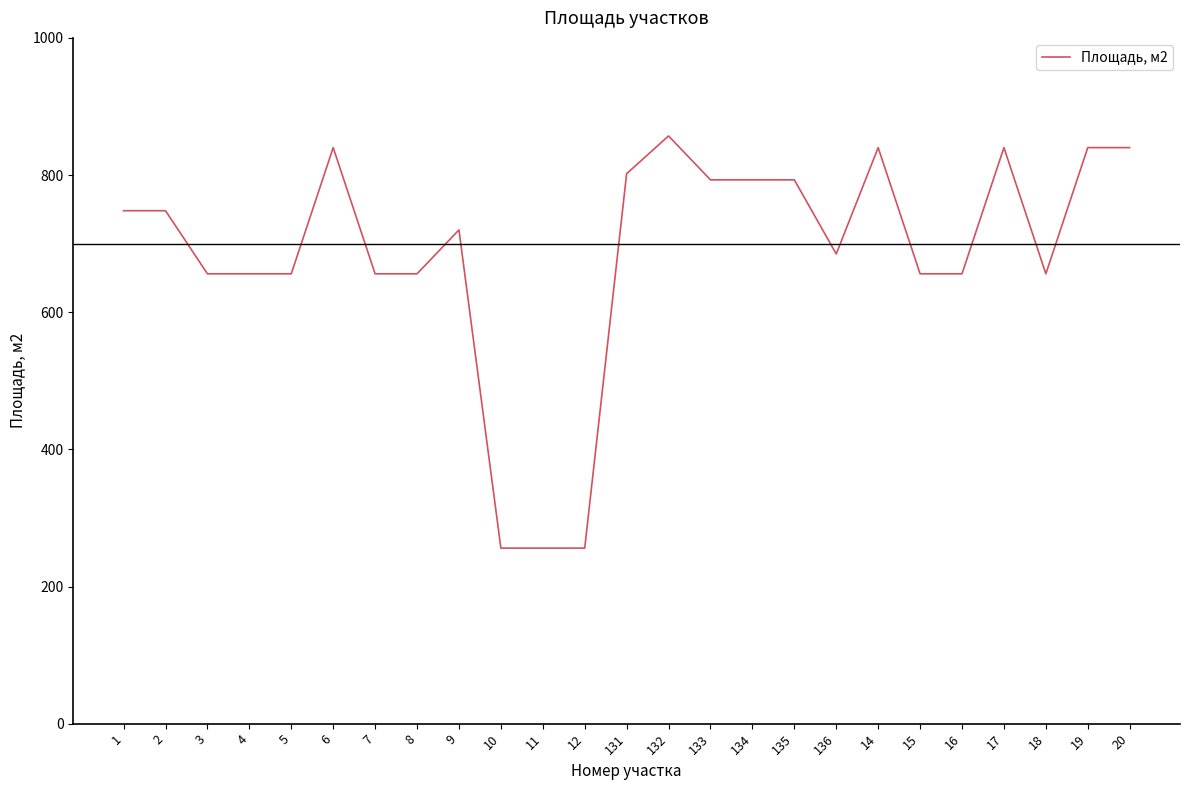

Is this an area chart (filled region under the line)?

No